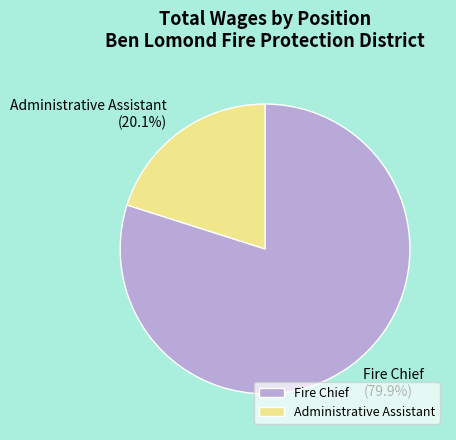

What percentage is the Administrative Assistant slice, to the nearest percent?

20%